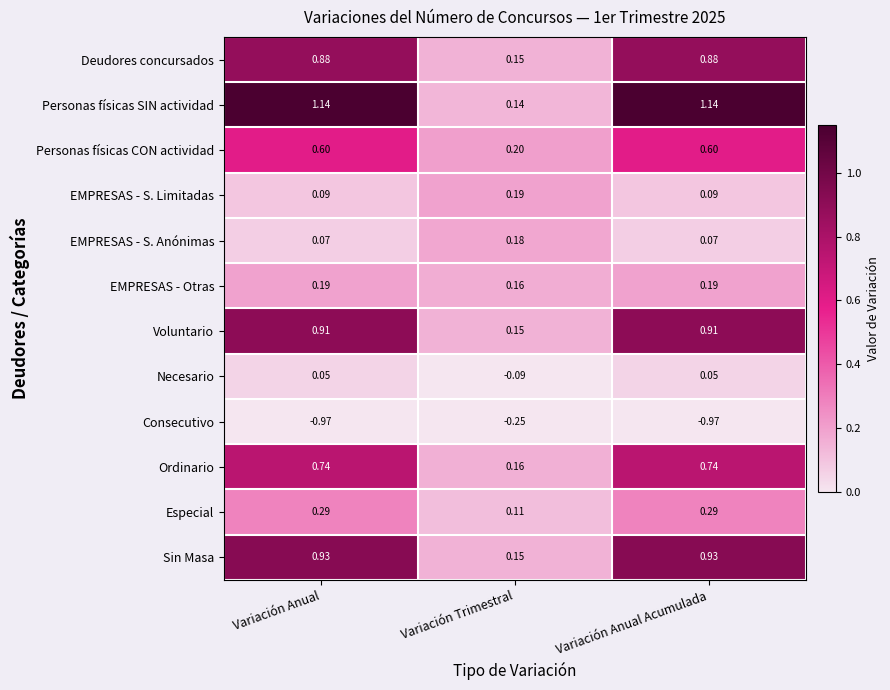

At Variación Anual, list the series in order from smallest to largest.

Consecutivo, Necesario, EMPRESAS - S. Anónimas, EMPRESAS - S. Limitadas, EMPRESAS - Otras, Especial, Personas físicas CON actividad, Ordinario, Deudores concursados, Voluntario, Sin Masa, Personas físicas SIN actividad